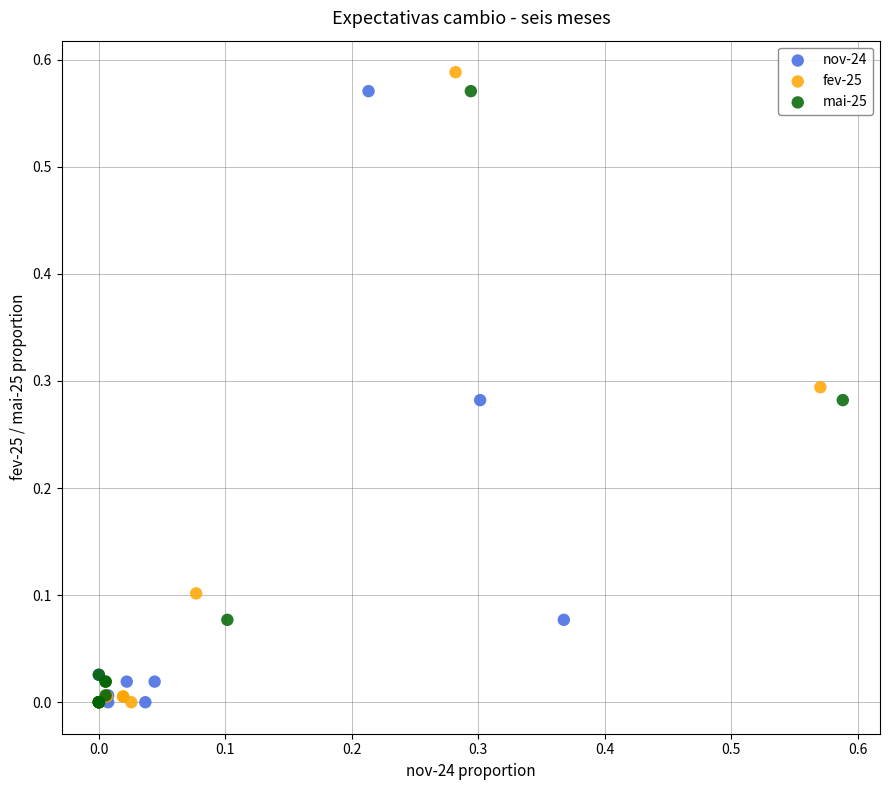

What are all the series names shown in the legend?

nov-24, fev-25, mai-25